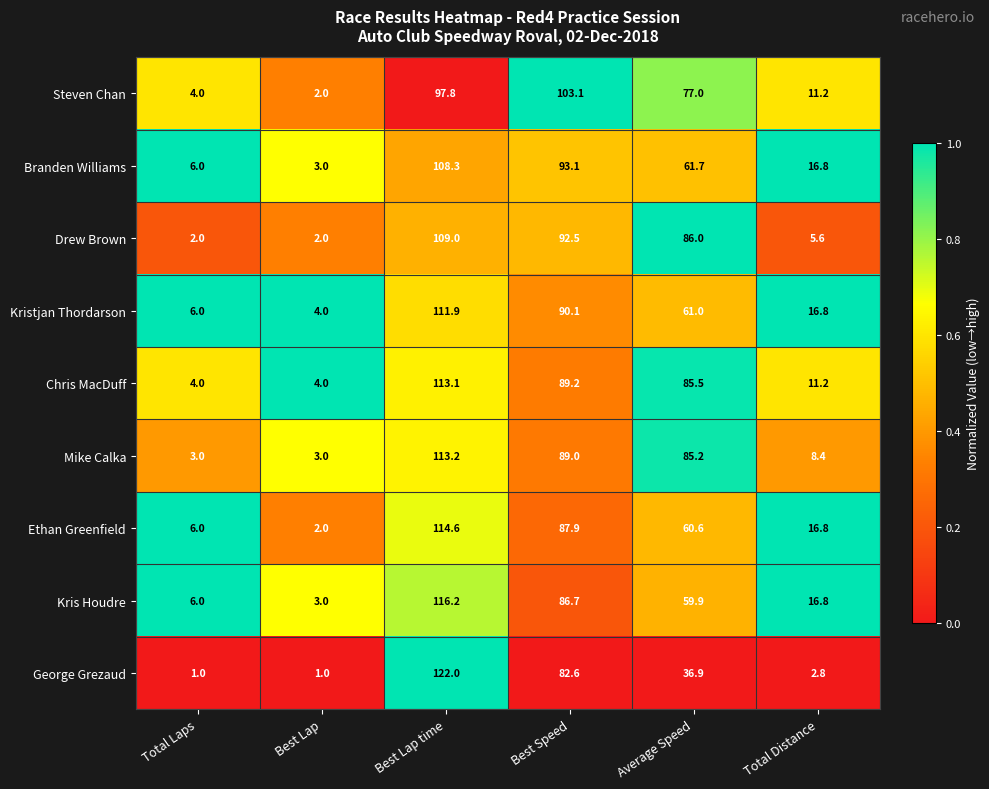

Is it true that Steven Chan equals 1.8 at Total Laps?

False